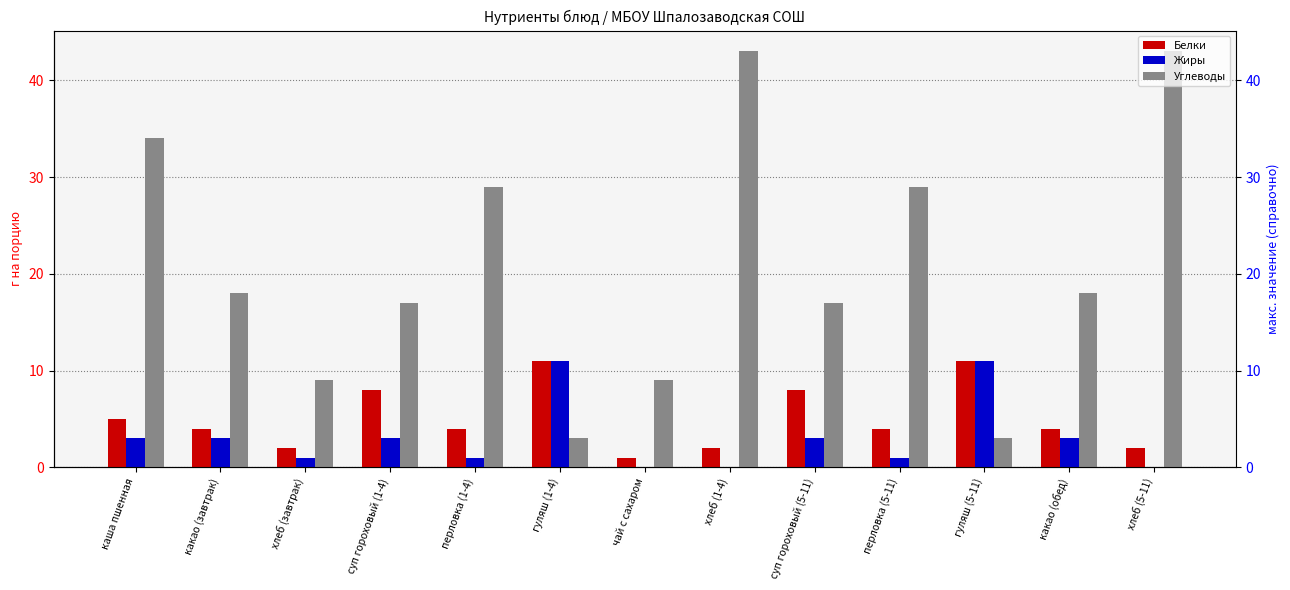

How many bars are there in total?

39